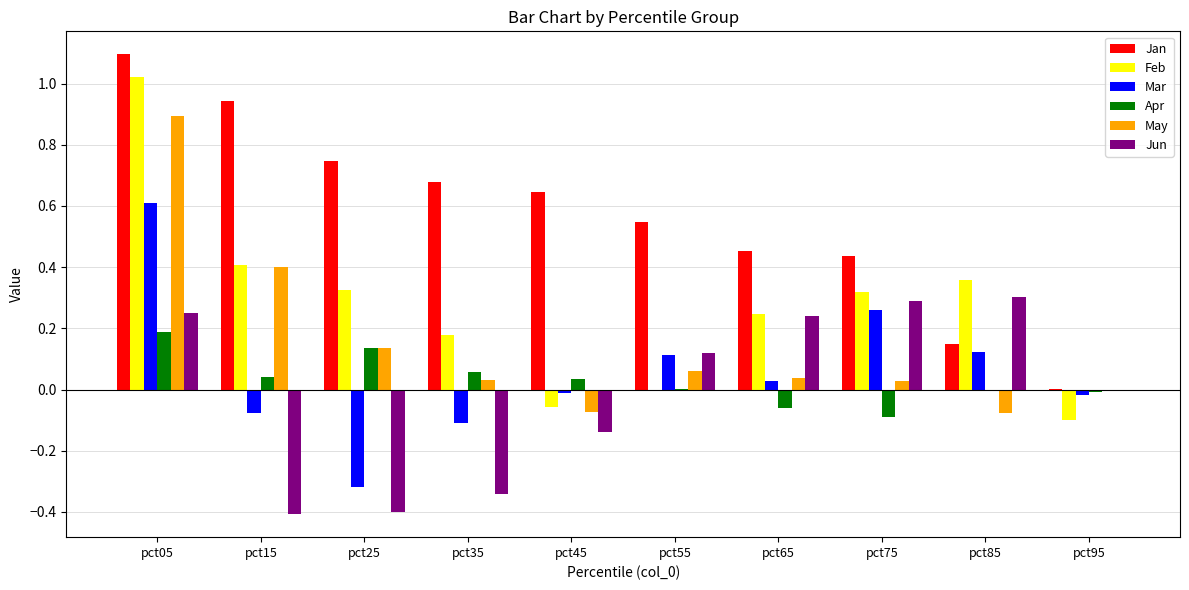

The Jun series shows 0.1 at pct85. True or false?

False